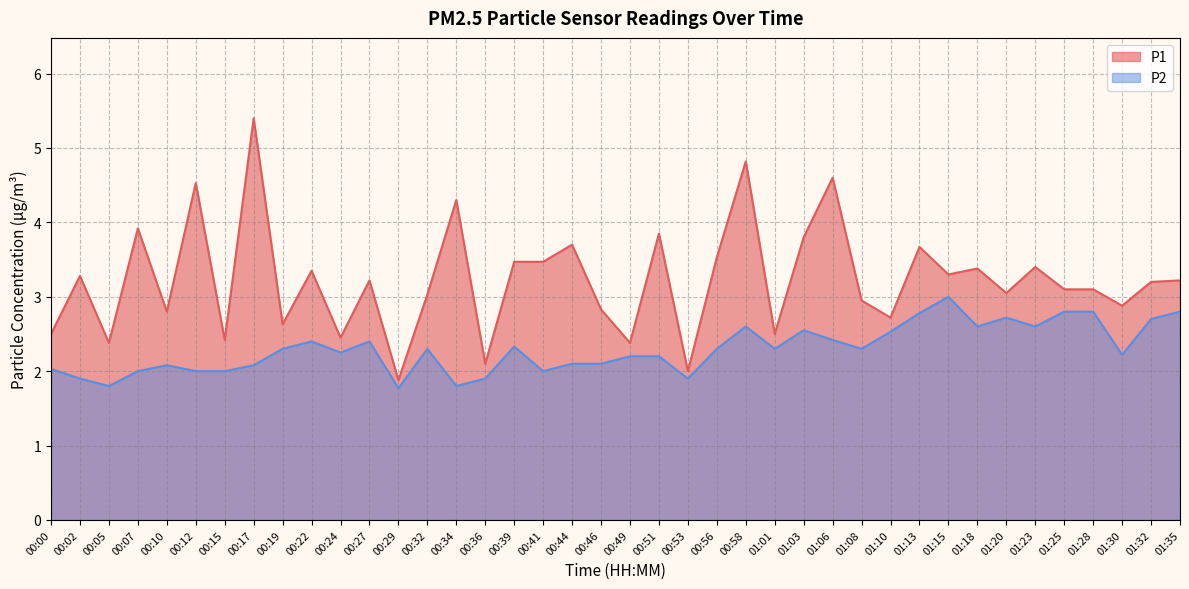

What is the sum of the P1 values at 01:20 and 00:32?

6.1